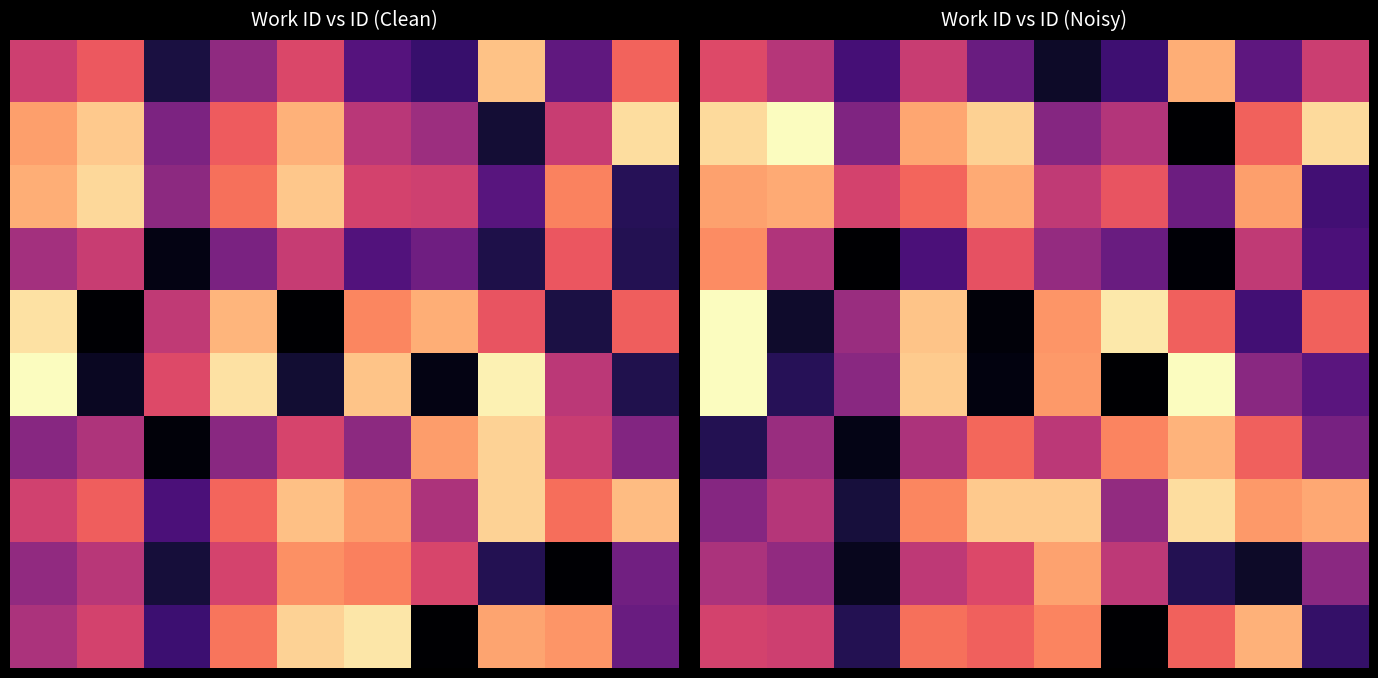

Between 5 and 9, which is larger?

9